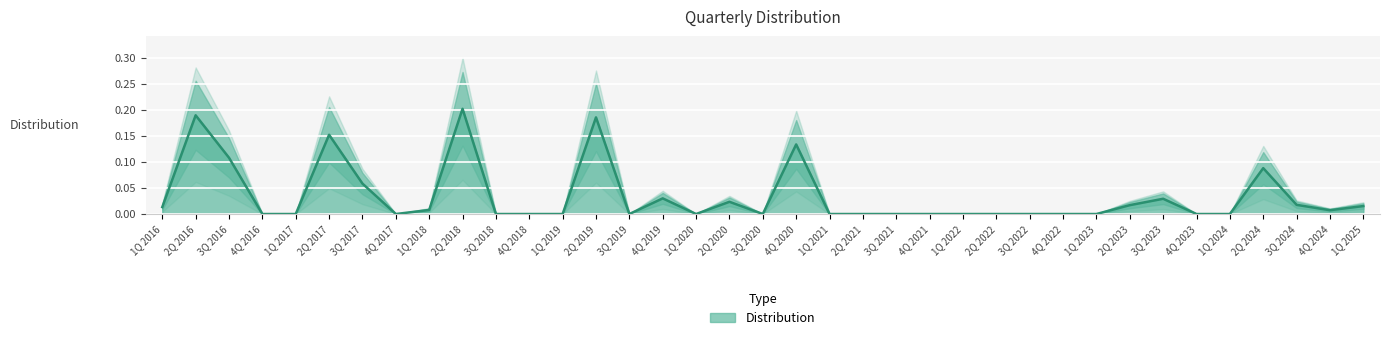

What is the change in value from 3Q 2017 to 1Q 2019?

-0.1